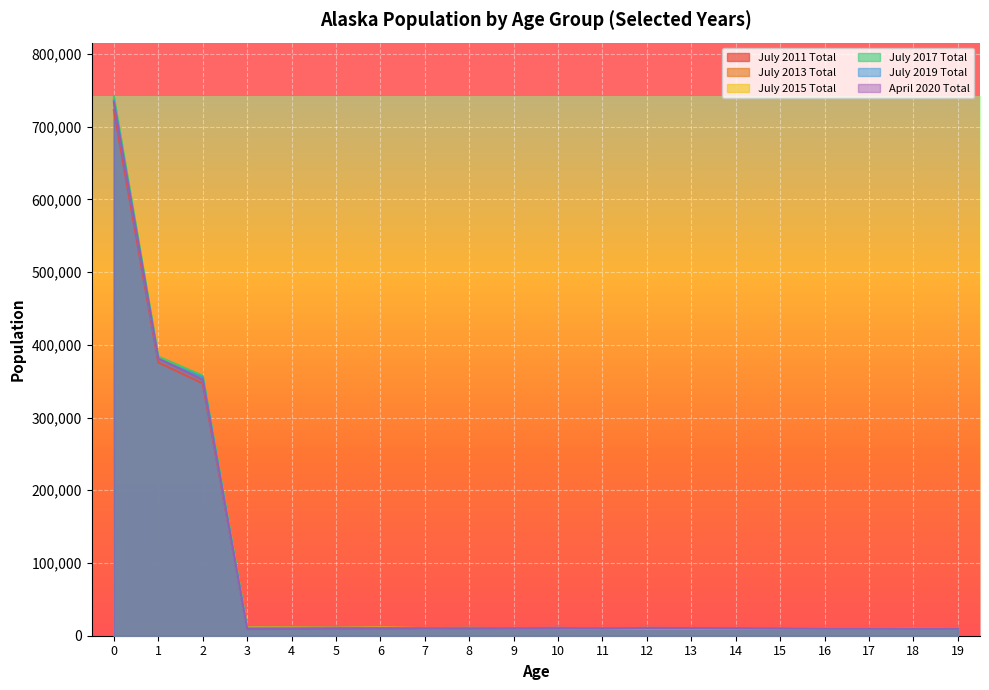

List the series in order of their peak value, lowest first.

July 2011 Total, April 2020 Total, July 2019 Total, July 2013 Total, July 2015 Total, July 2017 Total